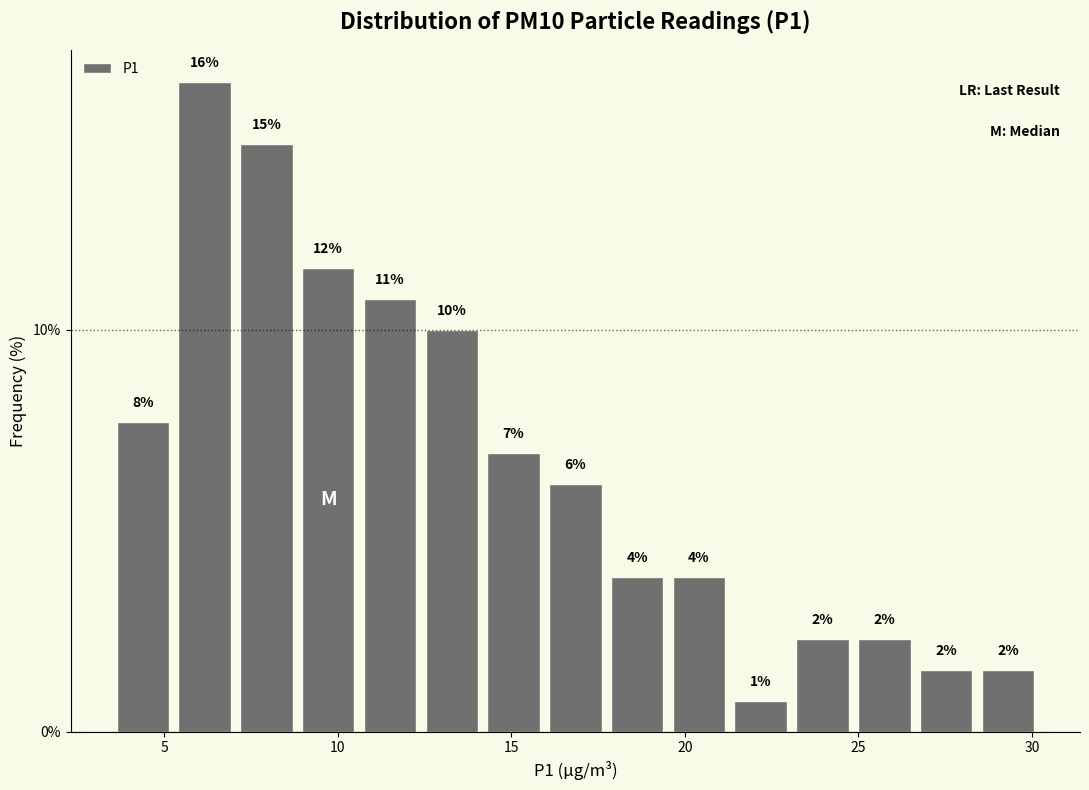

Read against the x-axis, roughly where is the centre of the tallest bar?

6.0